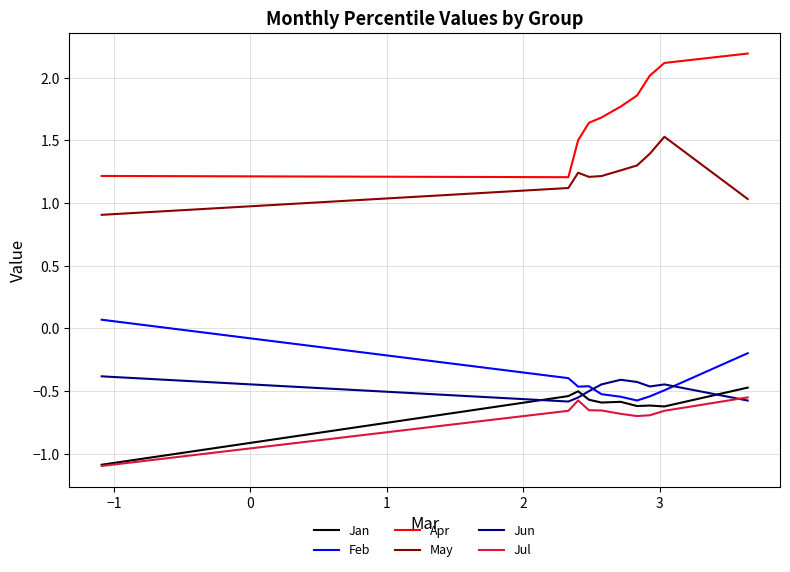

Which series has the largest total across all categories?

Apr